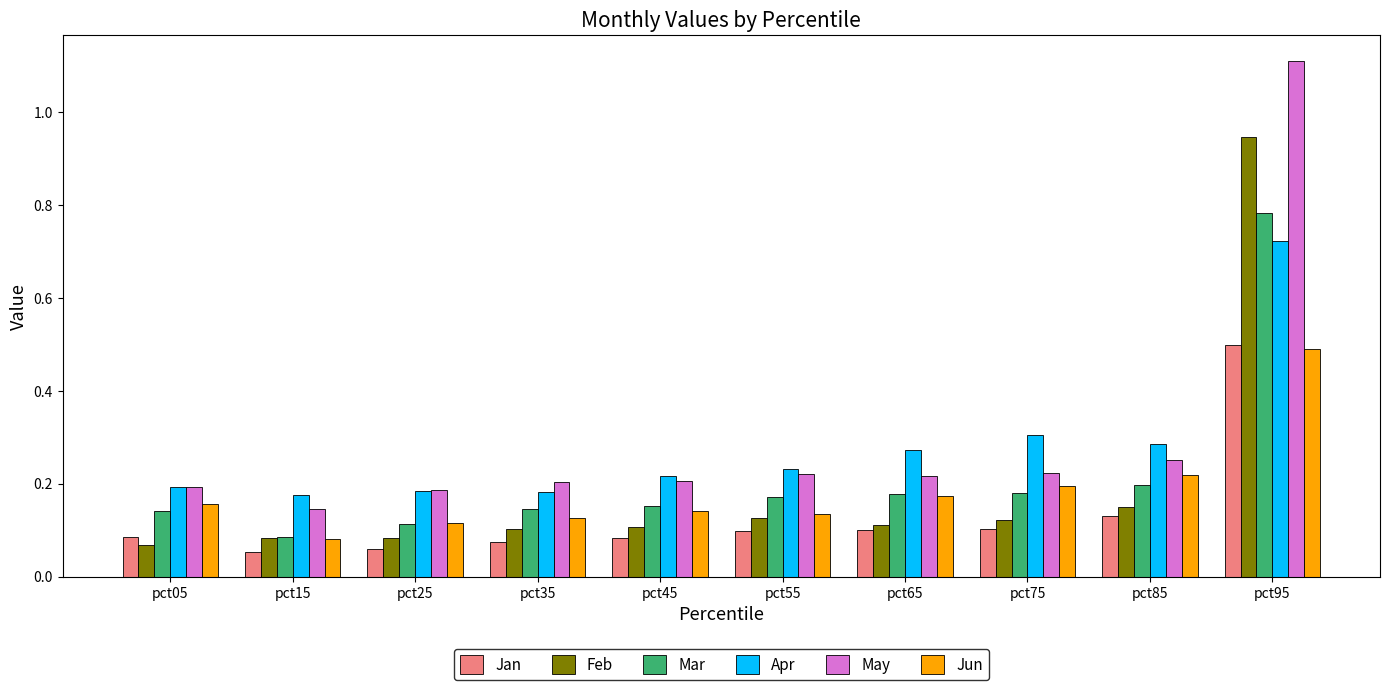

The value of Apr at pct45 is 0.1. True or false?

False